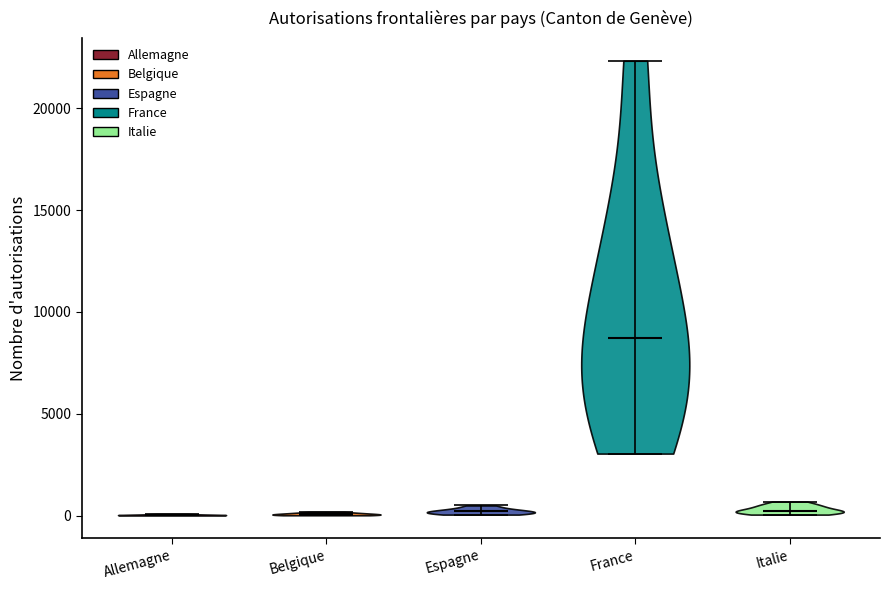

What is the lowest point the violin for Belgique reaches on the y-axis? The values are not printed on the chart, so give them approximately, as read against the axis.

0